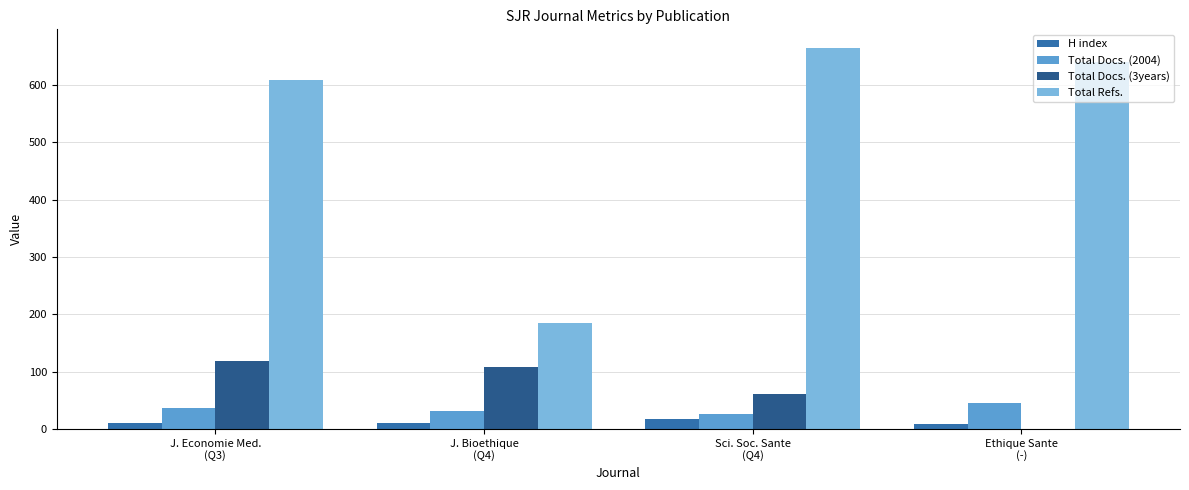

What is the sum of all Total Refs. values?

2098